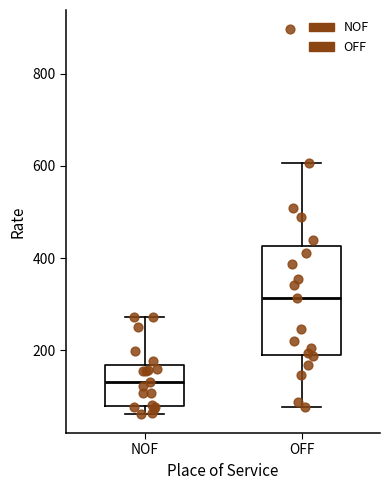

Reading left to right, read every box against the y-axis: the position of its median line, the range the box covers, and the ends of its whiskers. The values are not printed on the chart, so give them approximately, as read against the axis.

NOF: median 140, box 80 to 160, whiskers 60 to 280
OFF: median 320, box 200 to 420, whiskers 80 to 600